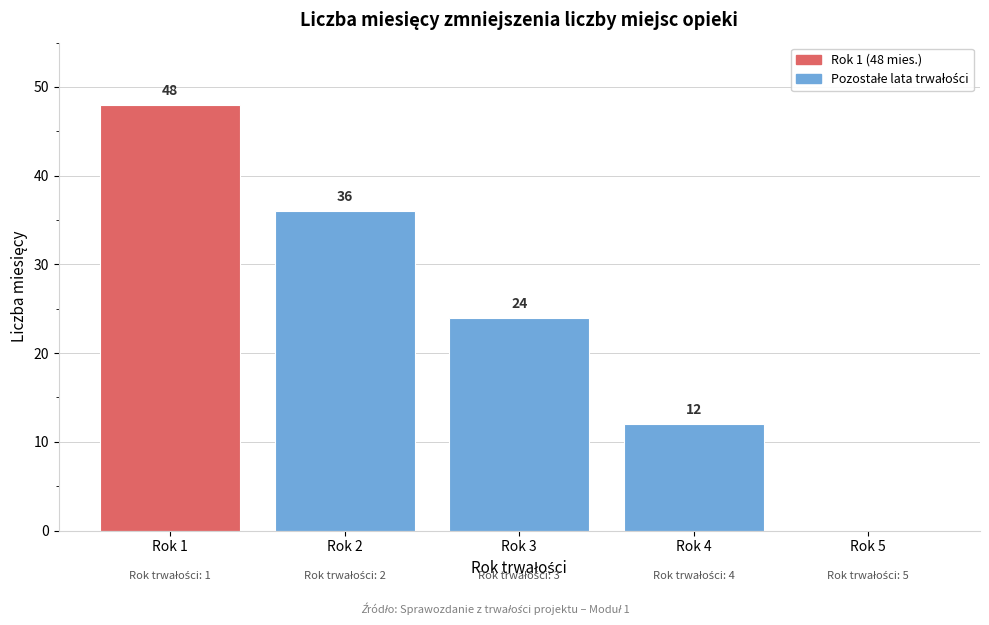

Reading left to right, extract all data points from this chart.

Rok 1=48	Rok 2=36	Rok 3=24	Rok 4=12	Rok 5=0